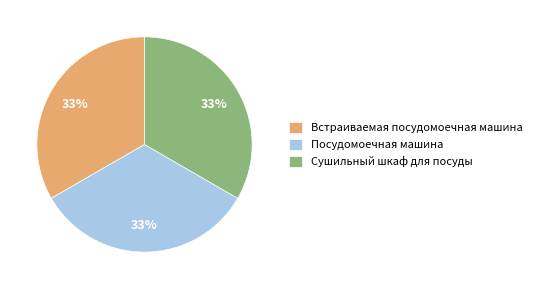

Is there any slice that represents more than half of the pie?

No